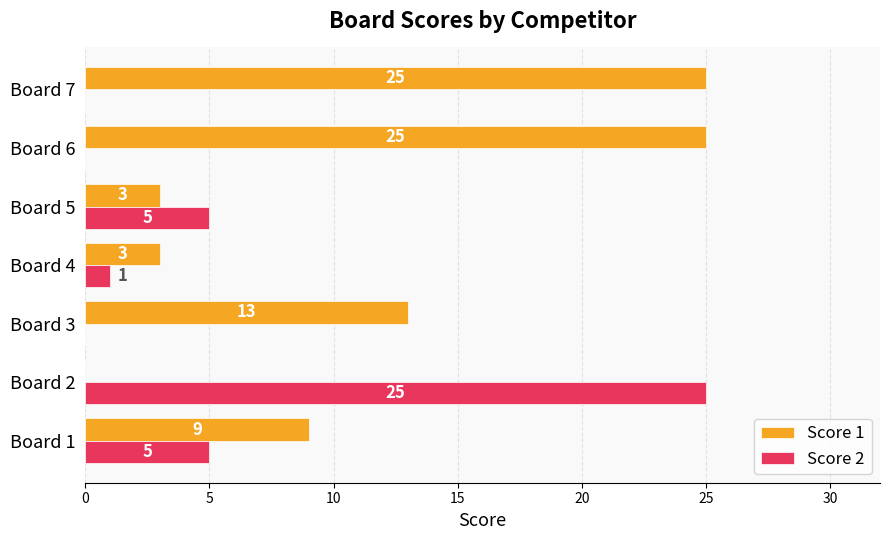

What is the average value of the Score 2 series?

5